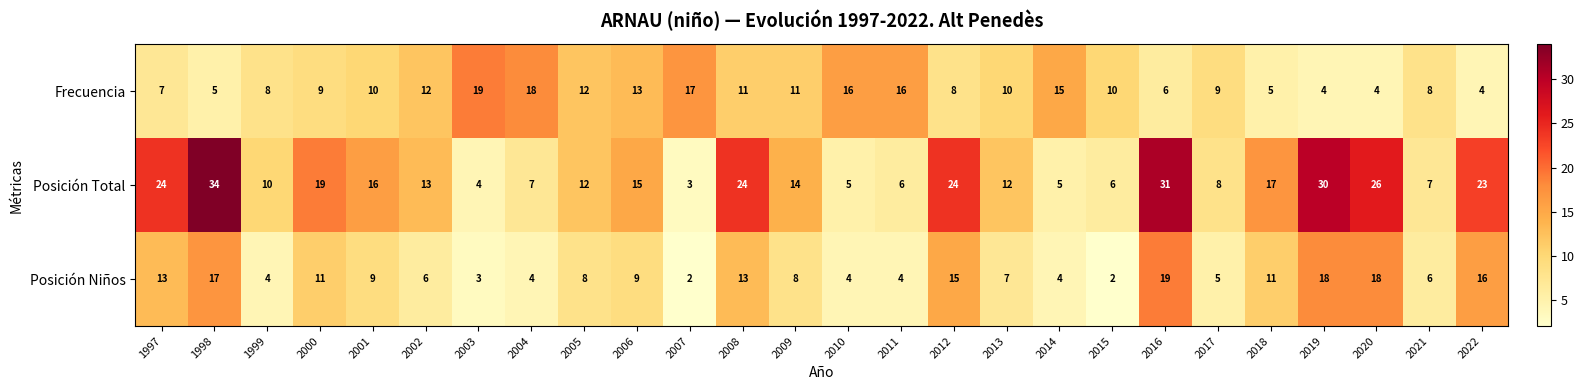

True or false: Posición Total has a value of 7 at 2021.

True